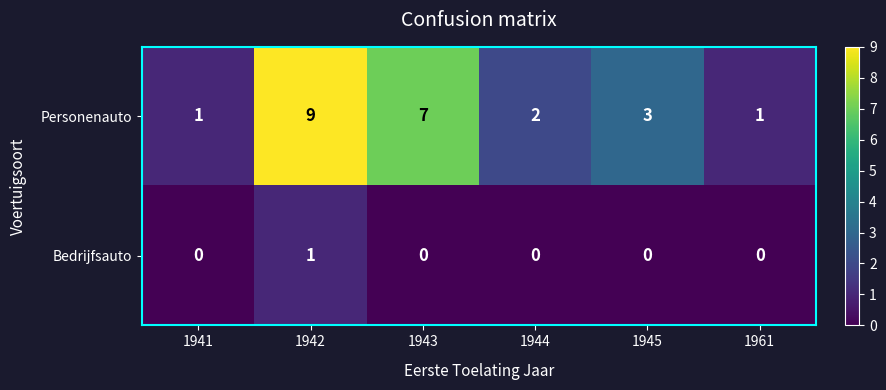

Is it true that Bedrijfsauto equals 0 at 1944?

True